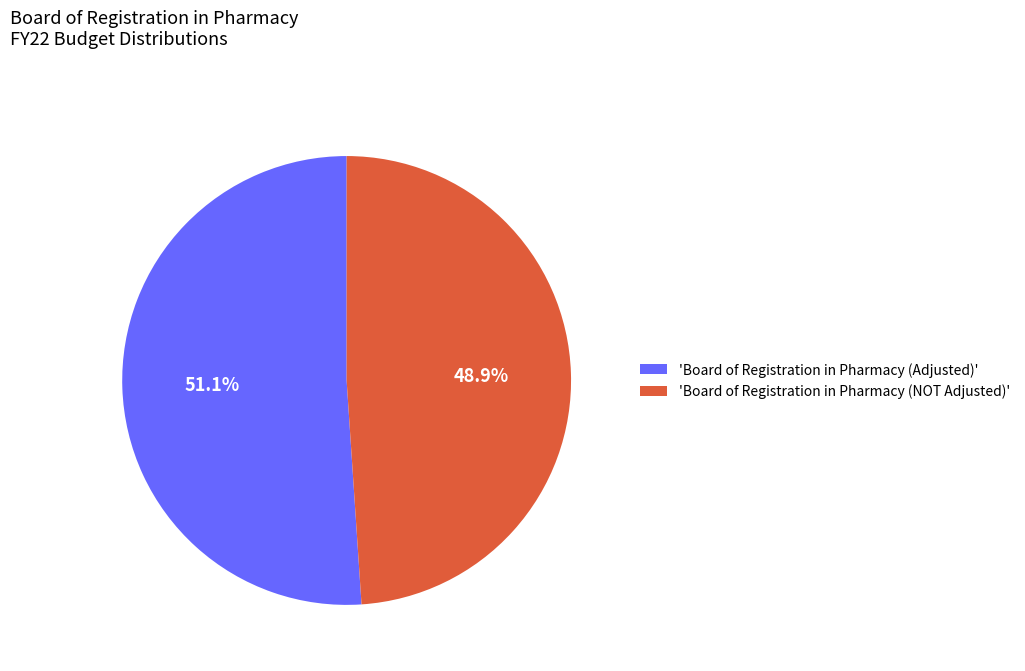

Which category has the biggest portion of the pie?

'Board of Registration in Pharmacy (Adjusted)'